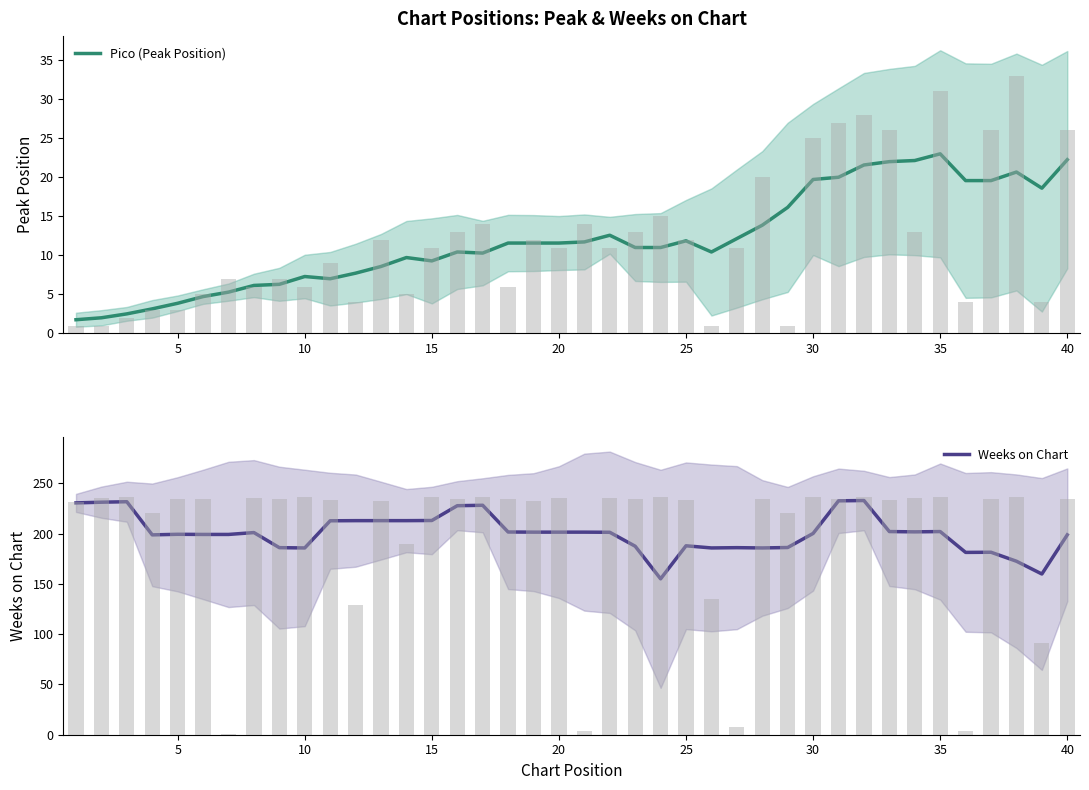

Rank the series by their average value, from highest to lowest.

Weeks on Chart, Pico (Peak Position)